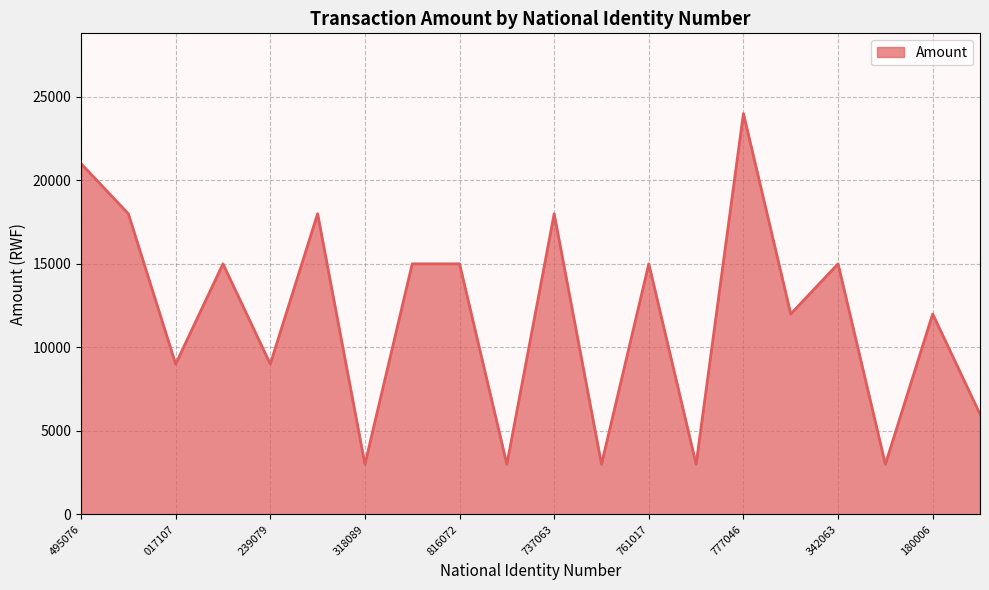

What is the greatest value displayed?

24000